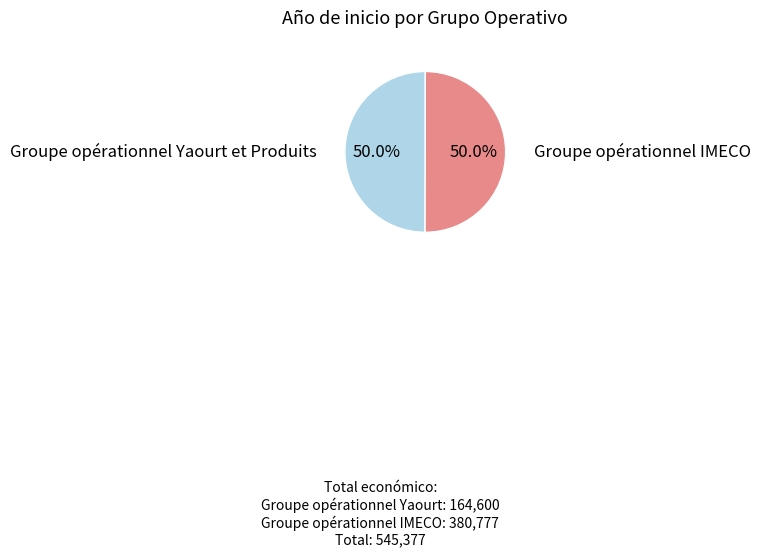

The Groupe opérationnel Yaourt et Produits slice represents 50% of the pie. True or false?

True